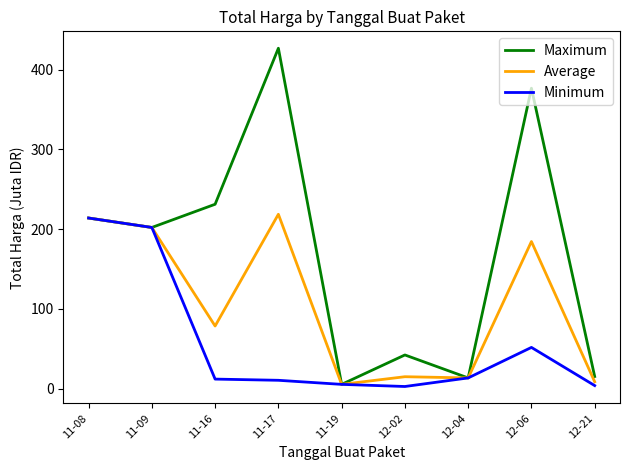

At which category does Average reach its first local peak?

11-17